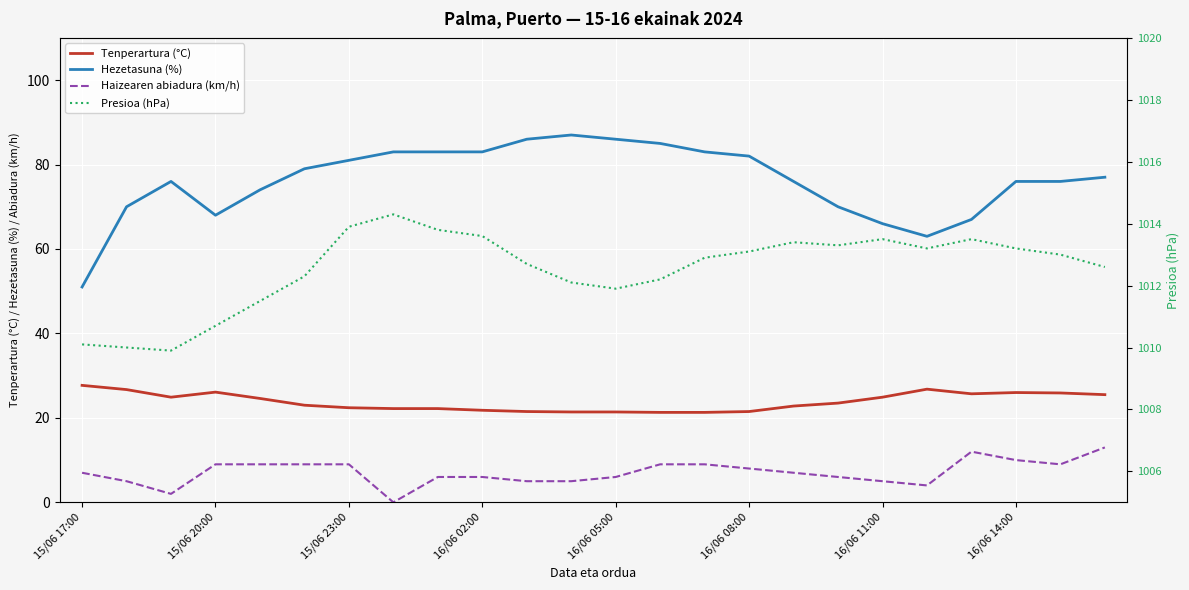

How many values in the Hezetasuna (%) series exceed 77?

11